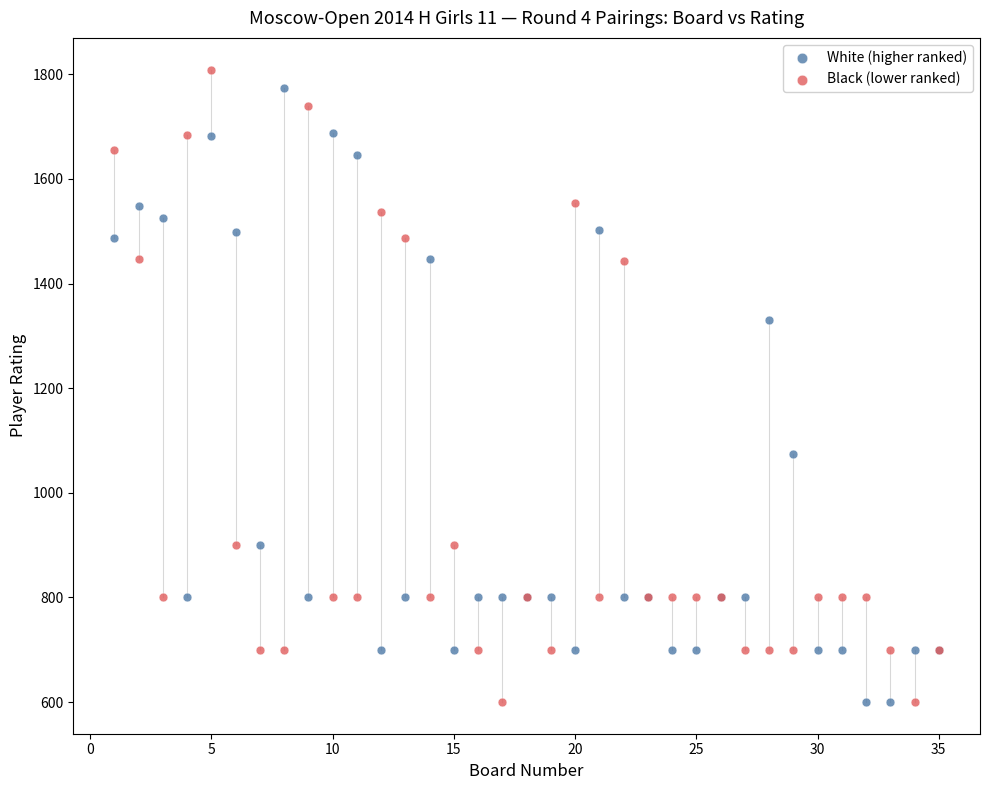

Which series reaches the maximum Y coordinate?

Black (lower ranked)